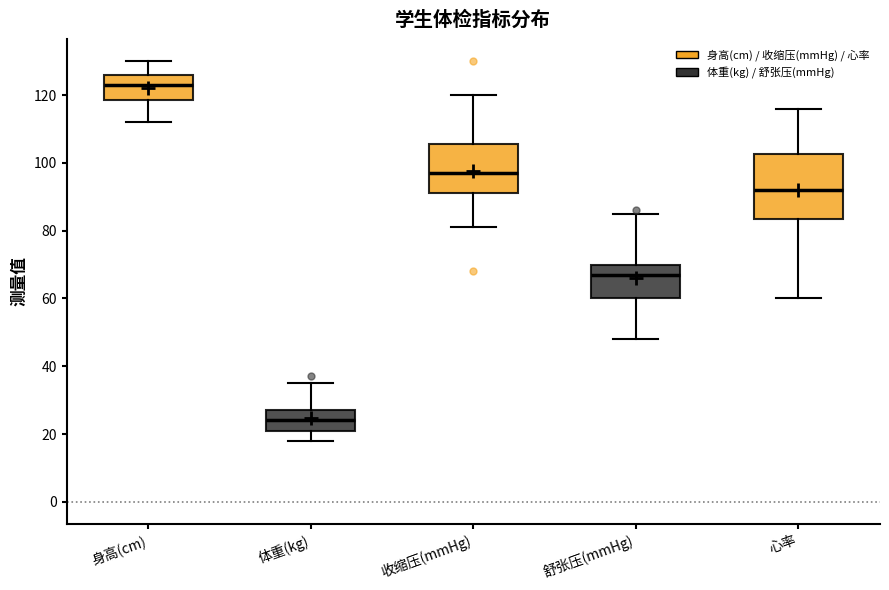

Reading left to right, read every box against the y-axis: the position of its median line, the range the box covers, and the ends of its whiskers. The values are not printed on the chart, so give them approximately, as read against the axis.

身高(cm): median 124, box 118 to 126, whiskers 112 to 130
体重(kg): median 24, box 22 to 28, whiskers 18 to 36
收缩压(mmHg): median 98, box 92 to 106, whiskers 82 to 120
舒张压(mmHg): median 68, box 60 to 70, whiskers 48 to 86
心率: median 92, box 84 to 102, whiskers 60 to 116